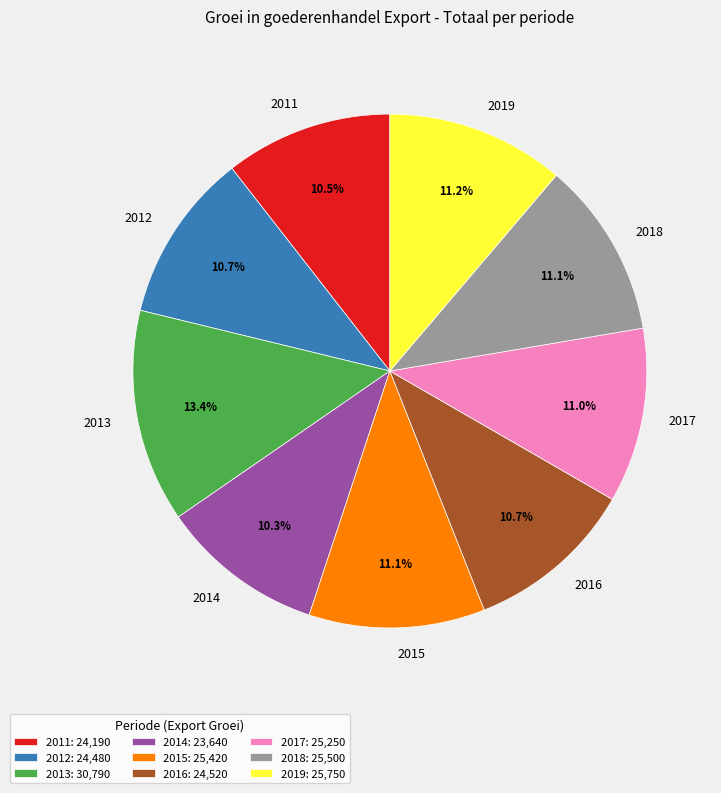

Between 2019 and 2014, which is larger?

2019